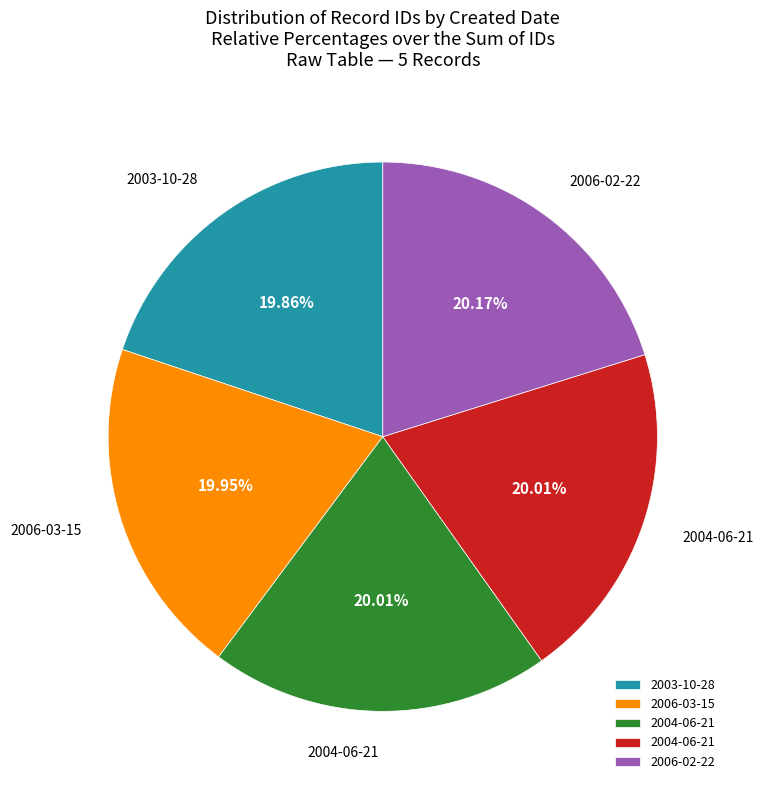

Is there a majority slice in this chart?

No